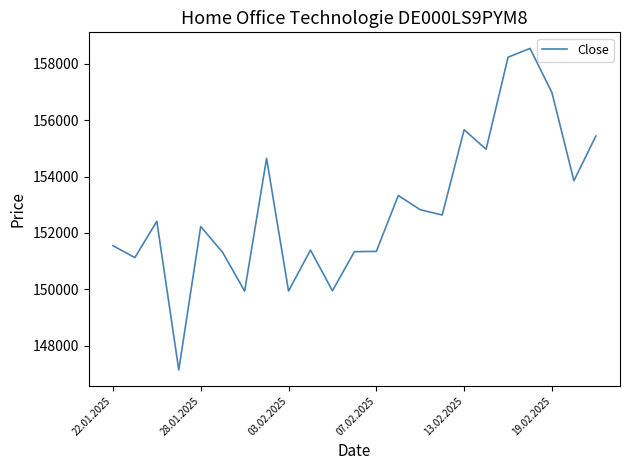

What is the difference between the maximum and minimum values?

11413